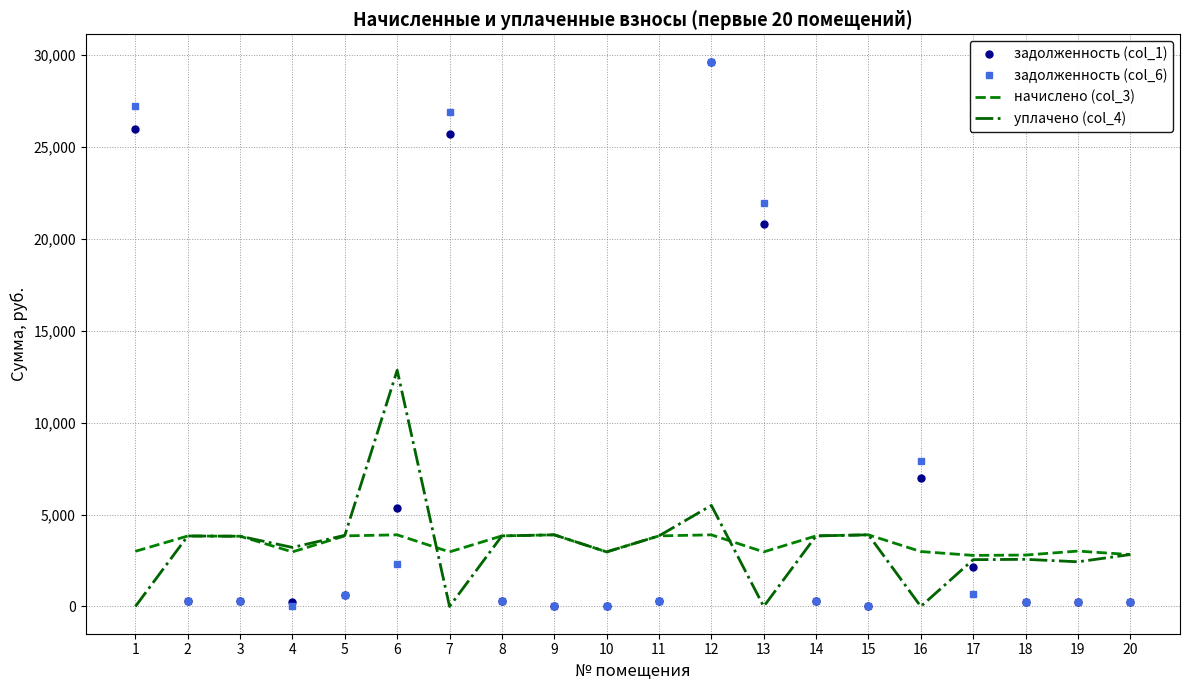

True or false: начислено (col_3) and задолженность (col_6) cross at least once.

True